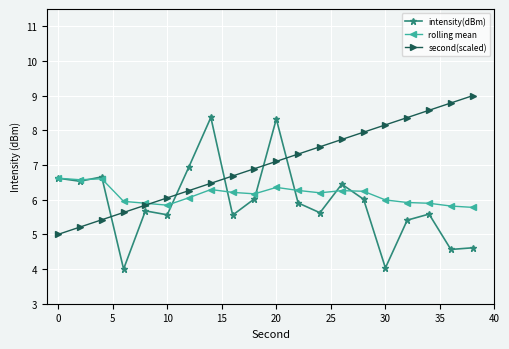

List the series in order of their overall mean, lowest first.

intensity(dBm), rolling mean, second(scaled)